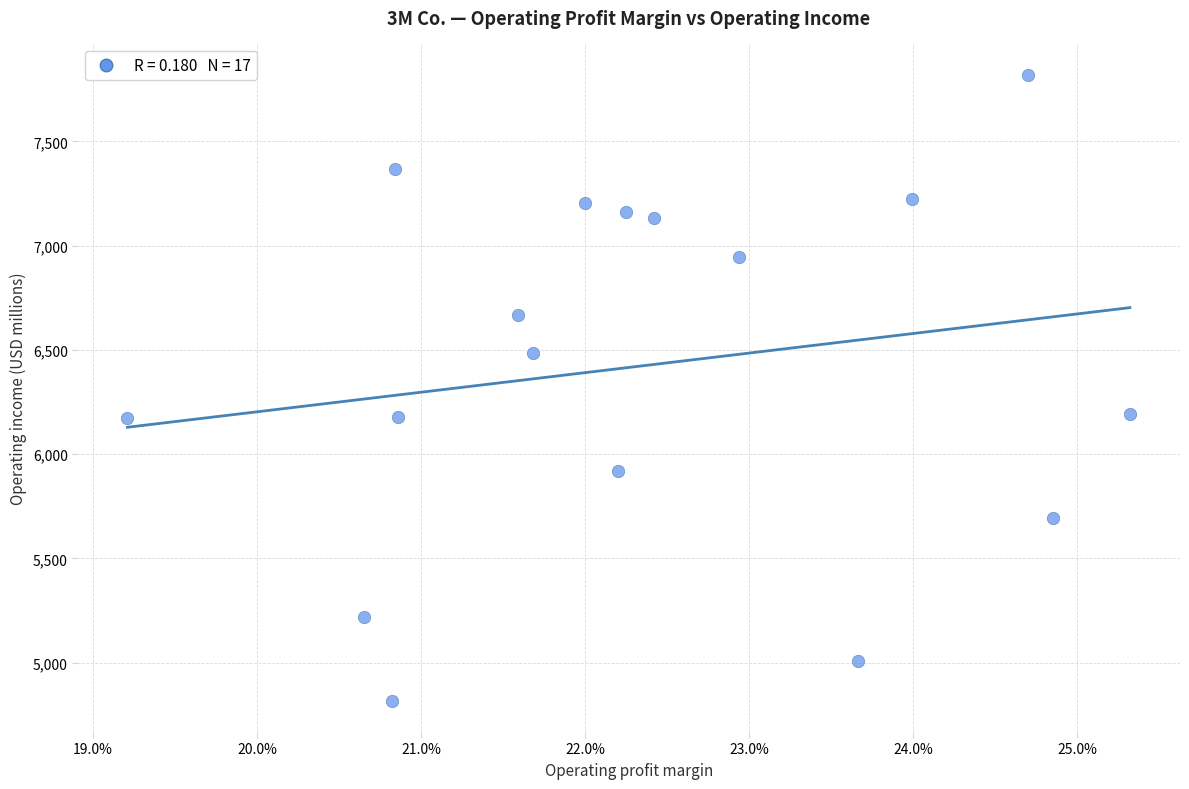

What is the range of Y values (max minus min)?

3006